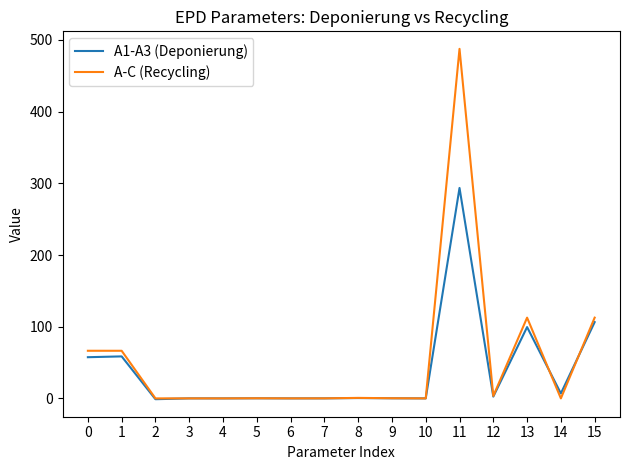

What is the difference between the second highest and minimum values in the A-C (Recycling) series?

112.6